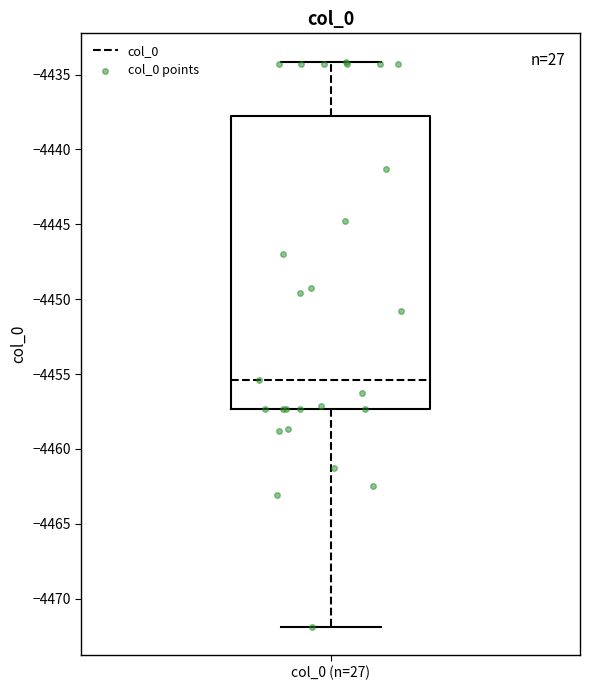

Where does the upper whisker of the box for col_0 (n=27) end on the y-axis? The values are not printed on the chart, so give them approximately, as read against the axis.

-4434.0